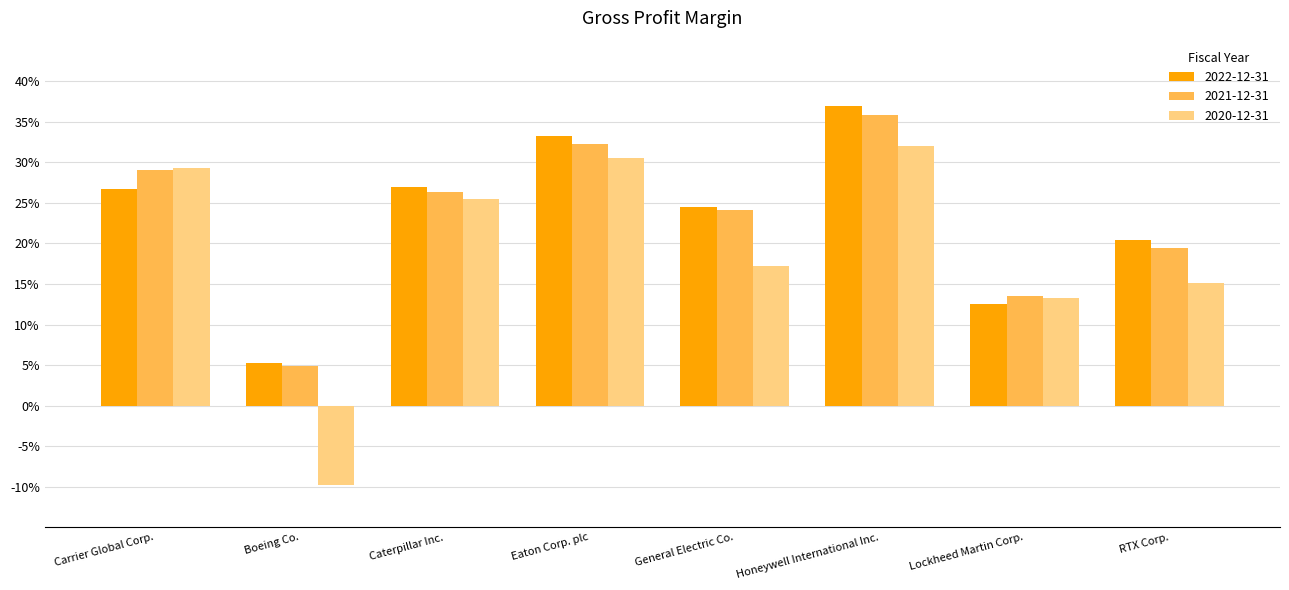

Which has a higher value, Lockheed Martin Corp. or Carrier Global Corp.?

Carrier Global Corp.